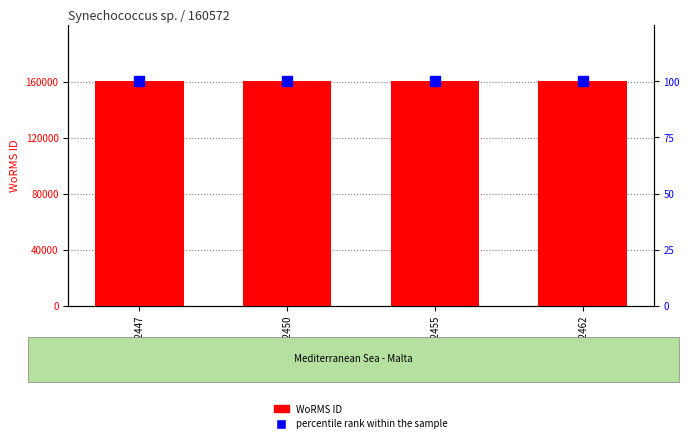

Rank the categories by percentile rank within the sample value from highest to lowest.

RCC2447, RCC2450, RCC2455, RCC2462